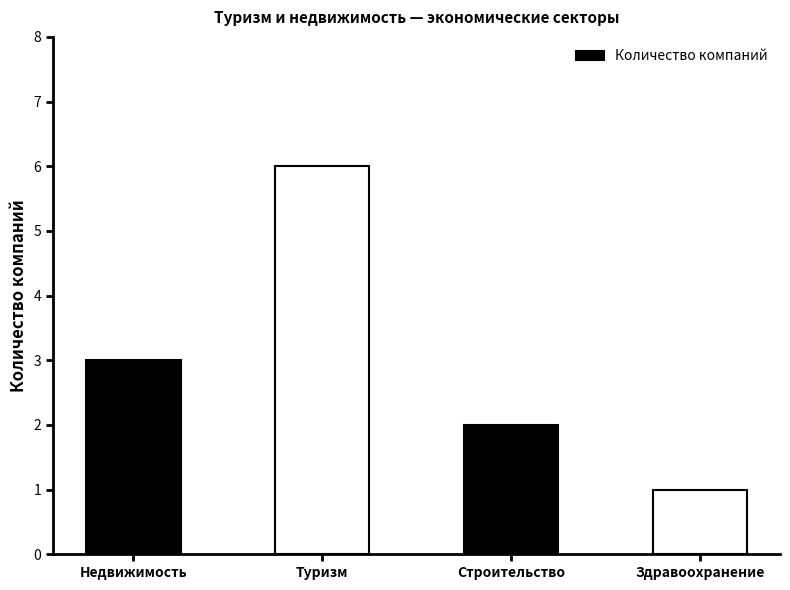

What position from the left is Здравоохранение?

4